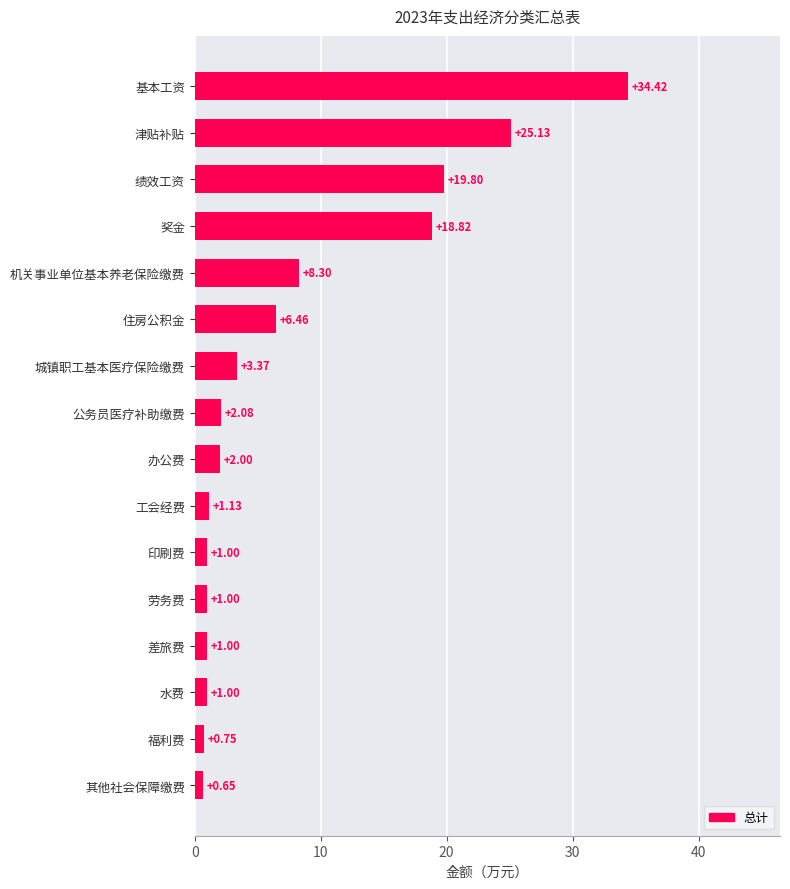

What is the label of the 16th bar from the top?

其他社会保障缴费